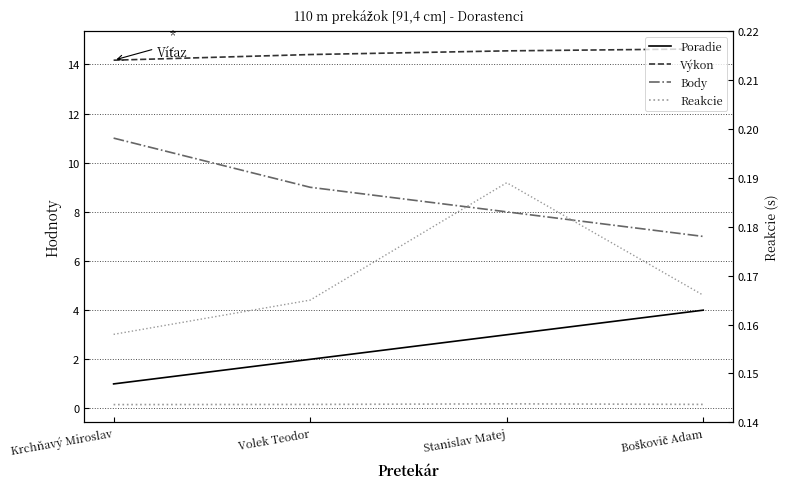

Does the chart have visible grid lines?

Yes